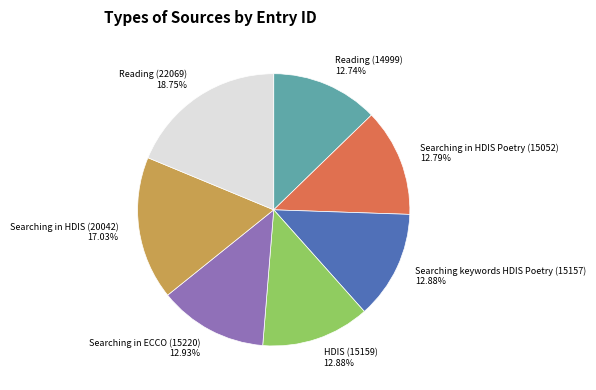

Does Searching in HDIS Poetry (15052) account for over 50% of the chart?

No